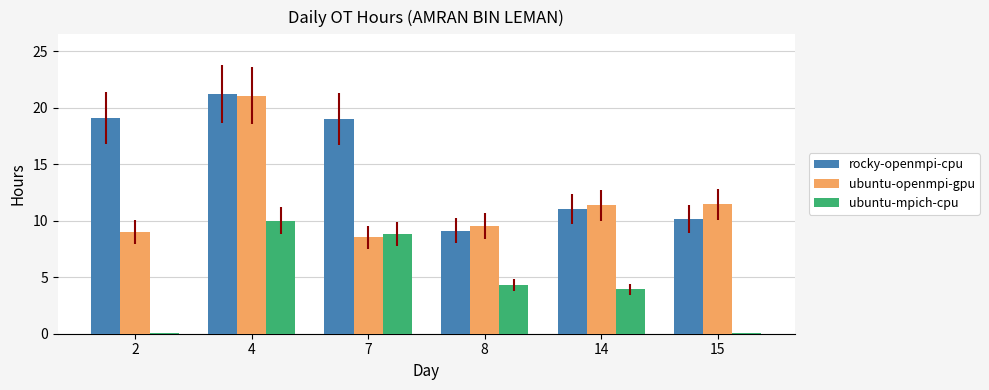

Which series has the widest spread of values?

ubuntu-openmpi-gpu